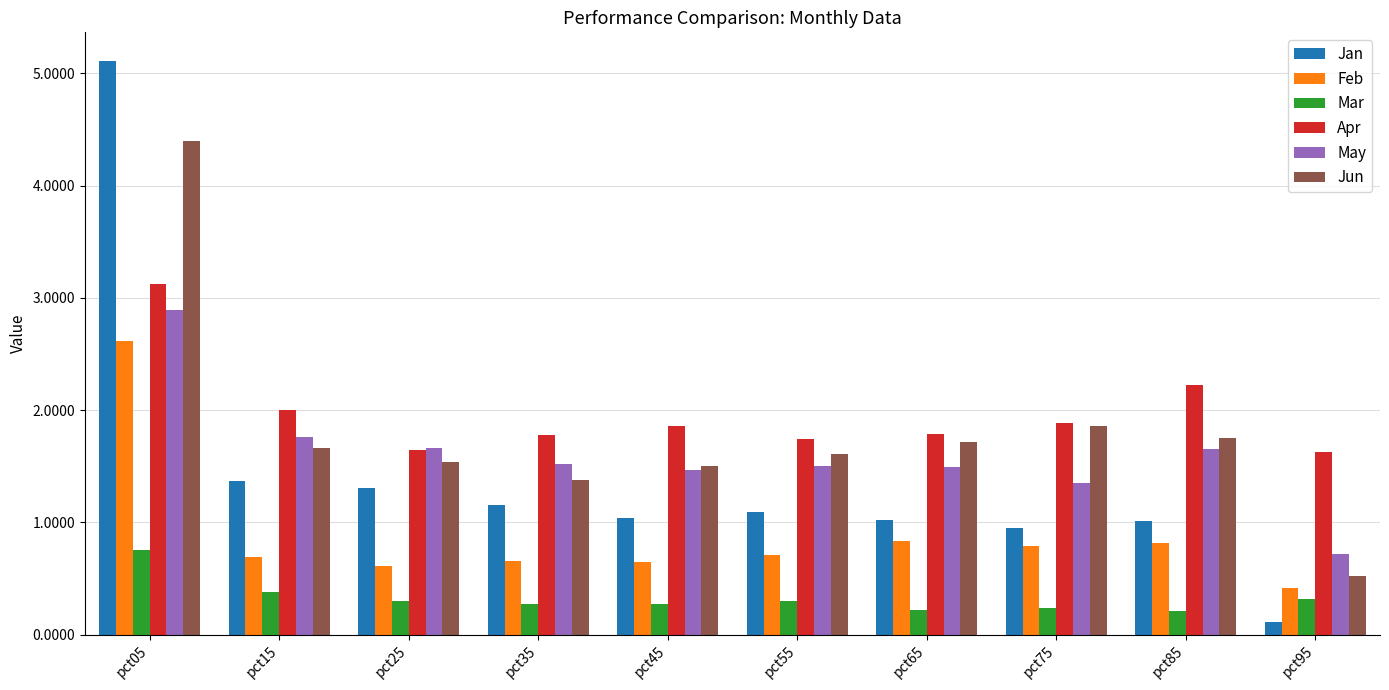

Rank the series at pct15 from lowest to highest value.

Mar, Feb, Jan, Jun, May, Apr